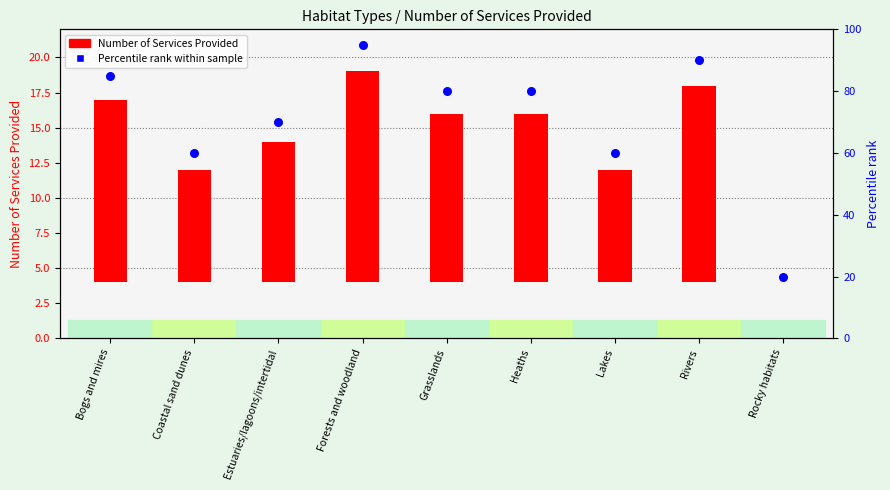

At how many categories does at least one series exceed 8?

9